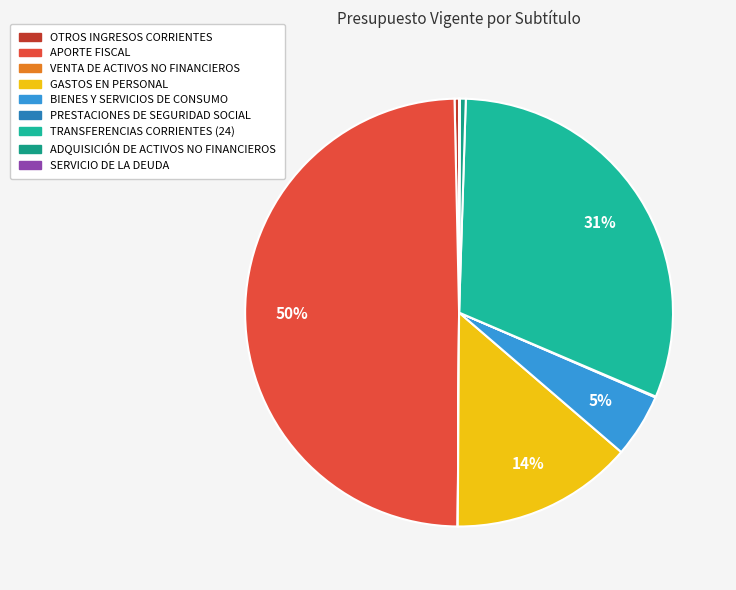

What percentage is NOT represented by GASTOS EN PERSONAL?

86.2%